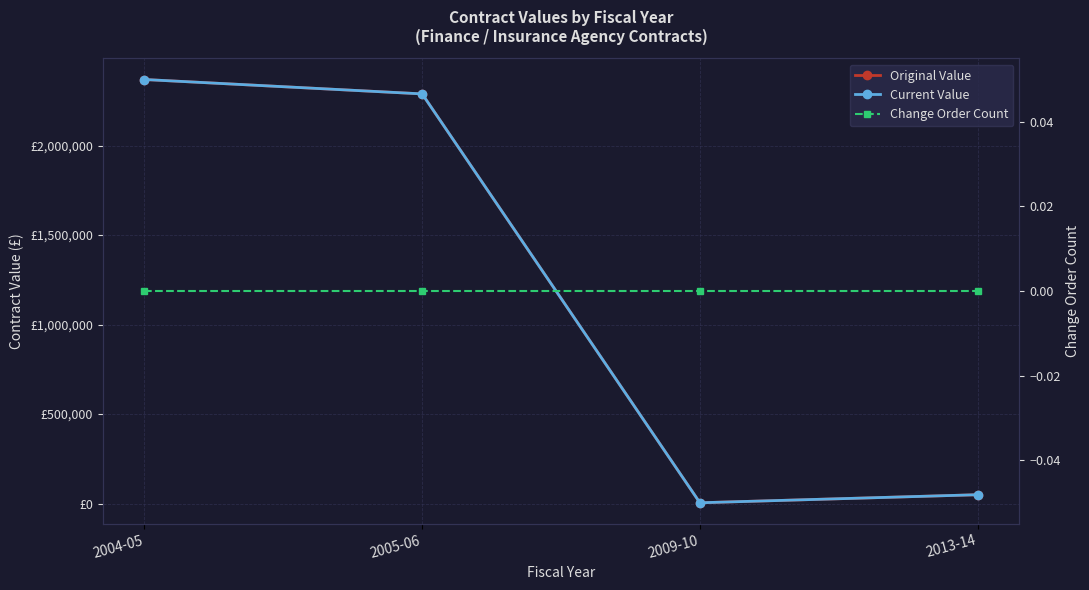

At which category does the chart reach its peak across all series?

2004-05